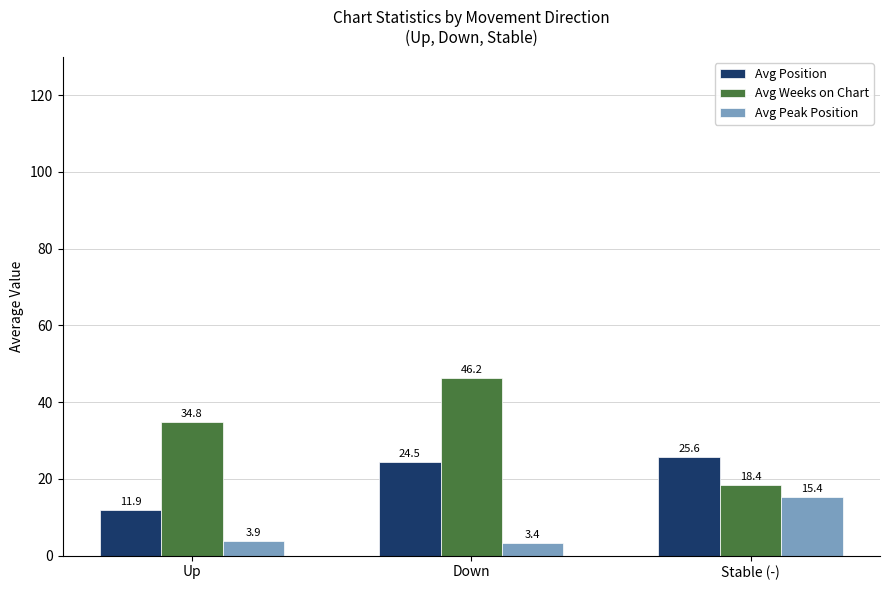

Which category has the highest value in the Avg Peak Position series?

Stable (-)